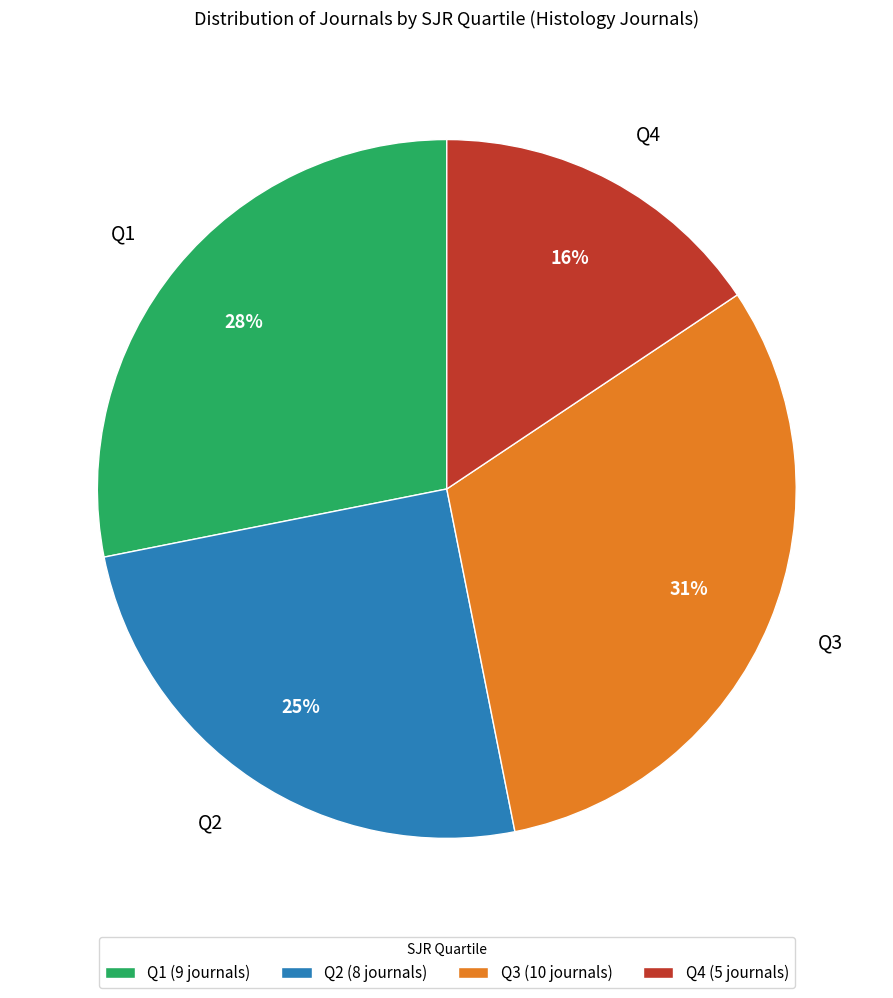

Is there a majority slice in this chart?

No